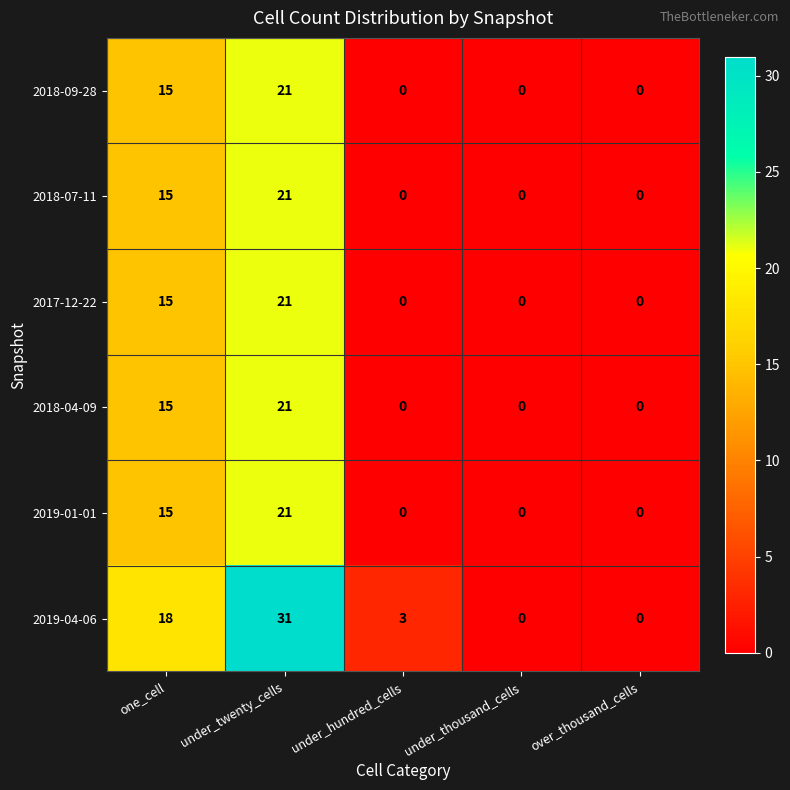

Reading right to left, transcribe all the data shown in this chart.

2018-09-28: over_thousand_cells=0	under_thousand_cells=0	under_hundred_cells=0	under_twenty_cells=21	one_cell=15
2018-07-11: over_thousand_cells=0	under_thousand_cells=0	under_hundred_cells=0	under_twenty_cells=21	one_cell=15
2017-12-22: over_thousand_cells=0	under_thousand_cells=0	under_hundred_cells=0	under_twenty_cells=21	one_cell=15
2018-04-09: over_thousand_cells=0	under_thousand_cells=0	under_hundred_cells=0	under_twenty_cells=21	one_cell=15
2019-01-01: over_thousand_cells=0	under_thousand_cells=0	under_hundred_cells=0	under_twenty_cells=21	one_cell=15
2019-04-06: over_thousand_cells=0	under_thousand_cells=0	under_hundred_cells=3	under_twenty_cells=31	one_cell=18